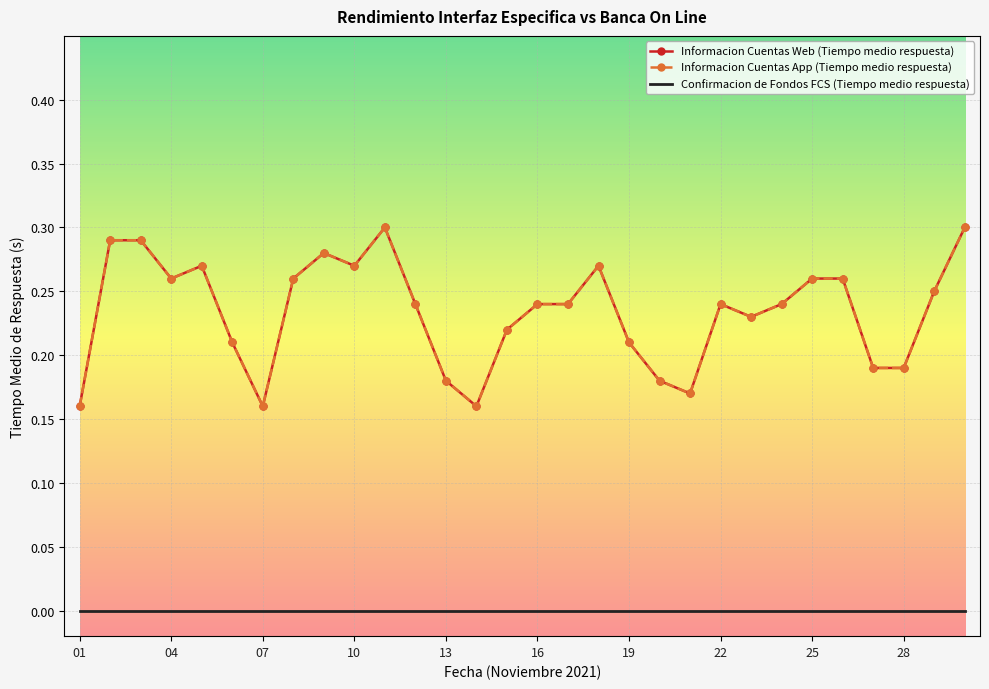

What is the sum of all Informacion Cuentas Web (Tiempo medio respuesta) values?

7.0